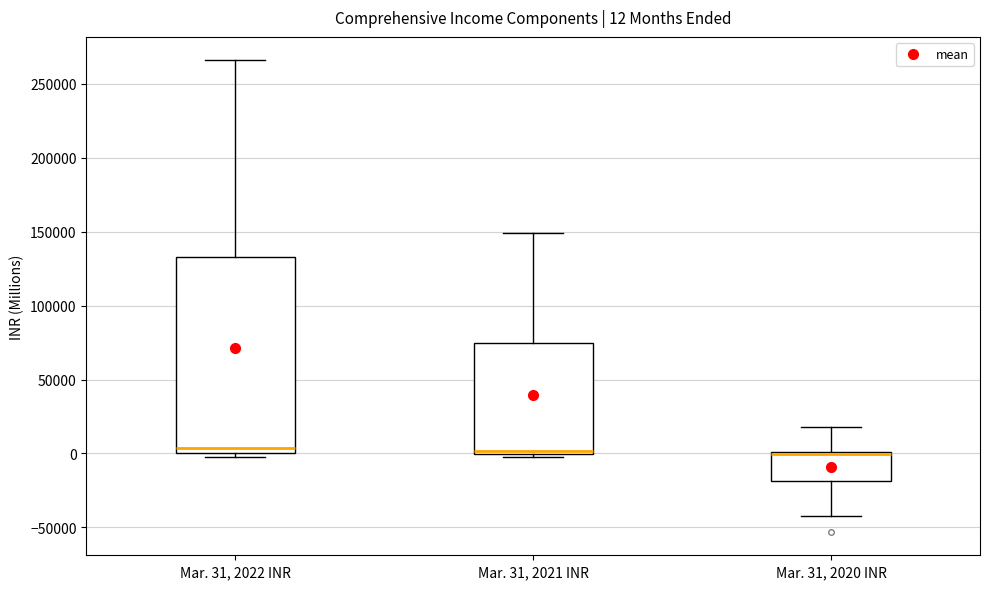

Which box is the tallest, from its lower edge to its upper edge?

Mar. 31, 2022 INR